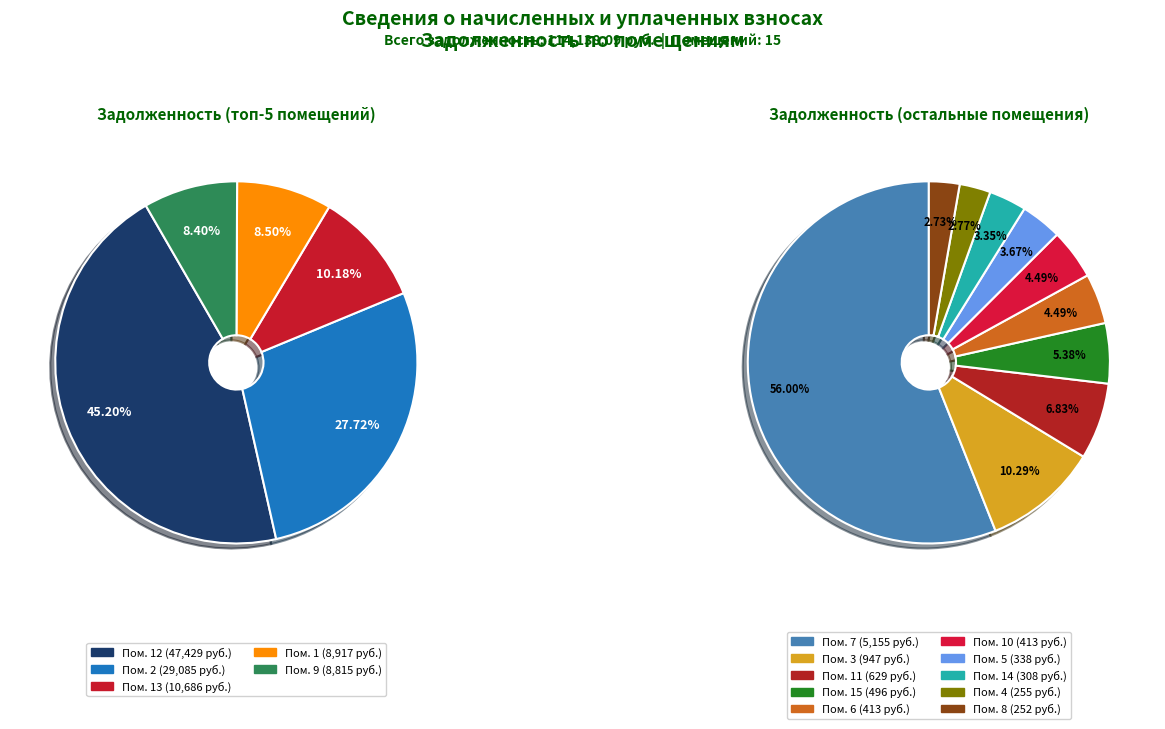

What portion of the pie excludes 3?

99.2%